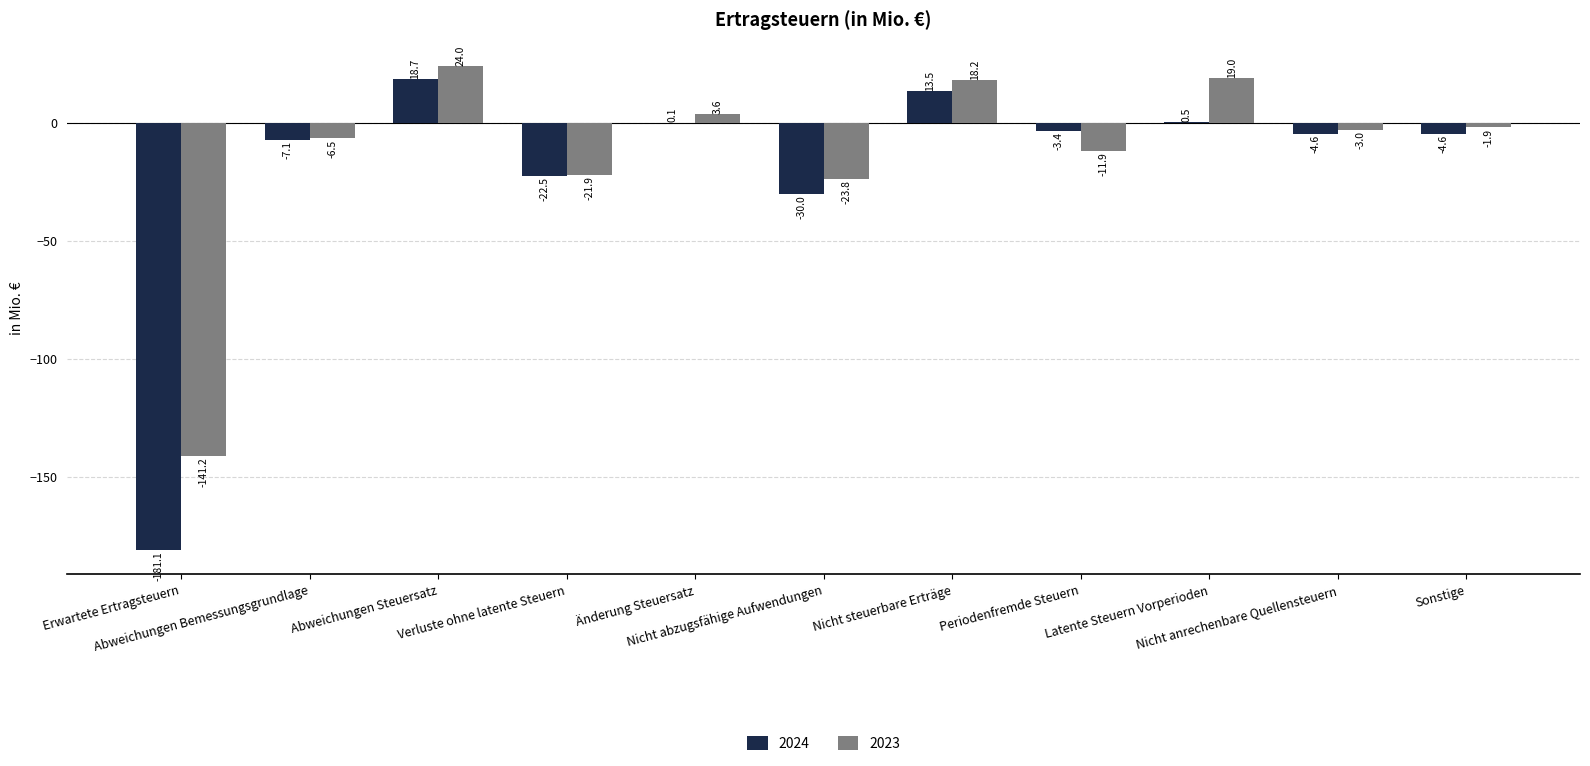

Are the bars grouped side by side (vs. stacked)?

Yes